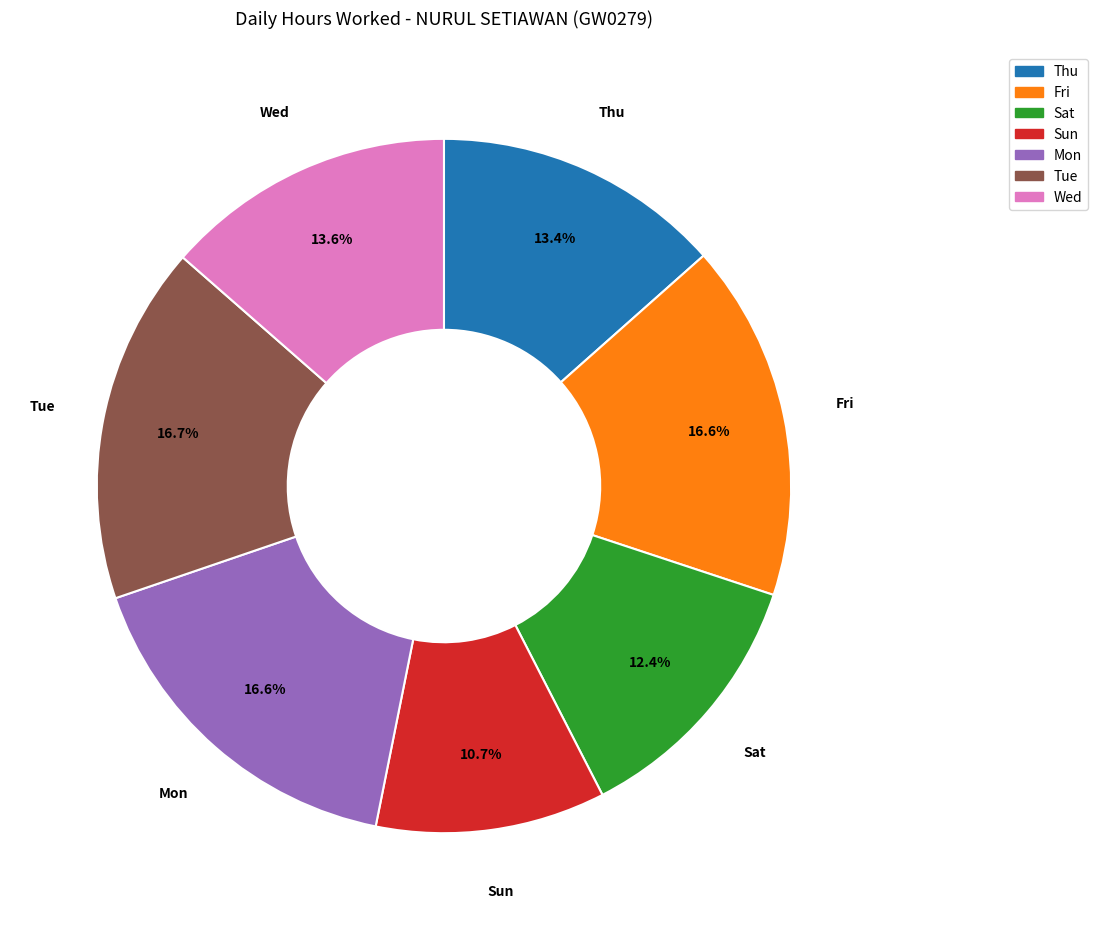

How many segments does this pie chart have?

7